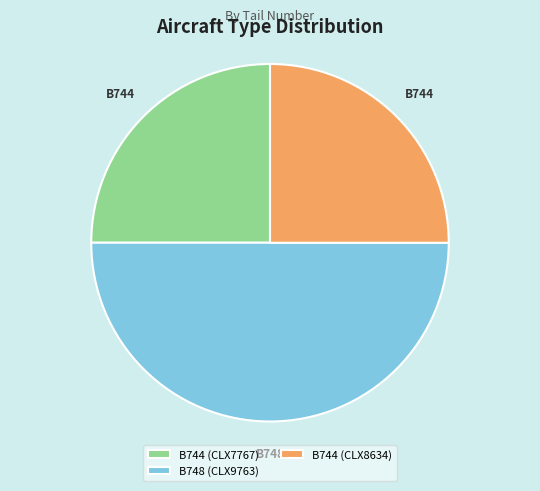

Is it true that B744 (CLX8634) is 25% of the pie?

True